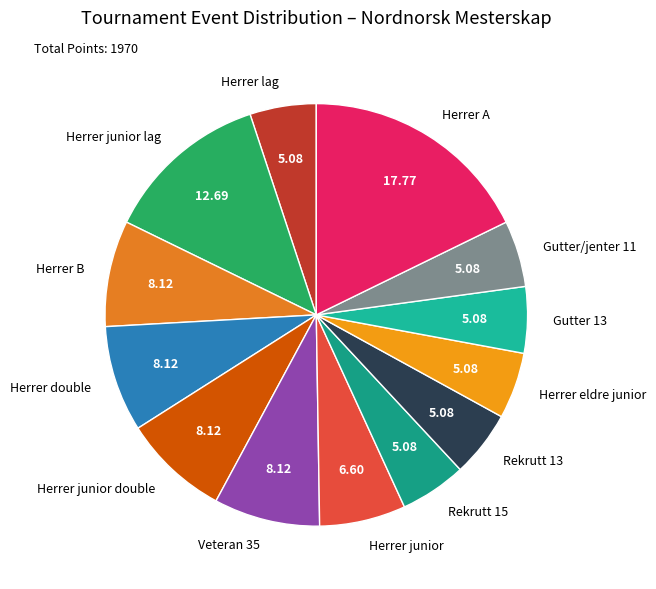

Does Rekrutt 15 represent more than half of the total?

No